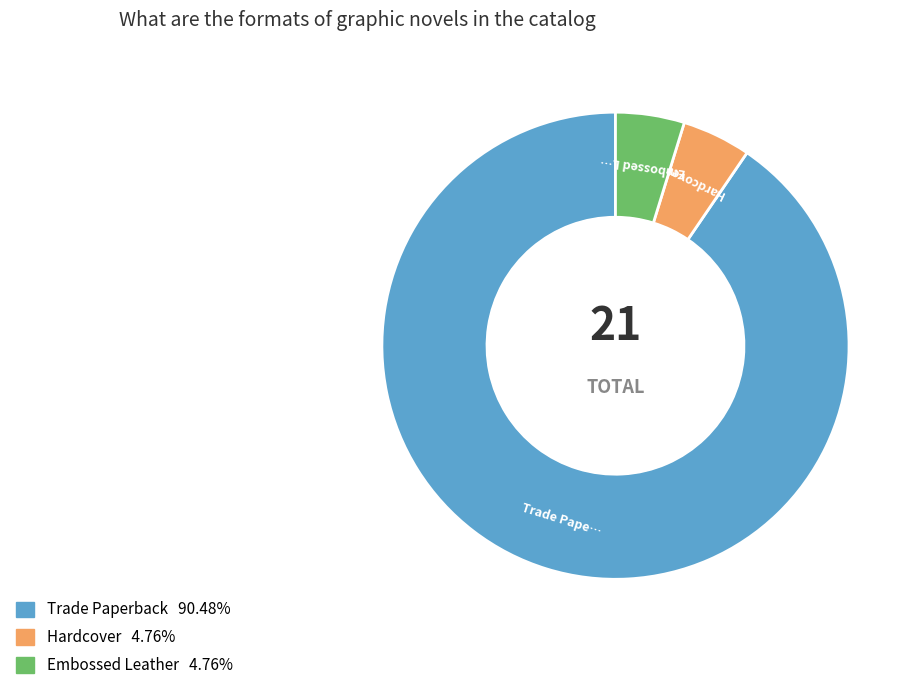

How many slices are in this pie chart?

3